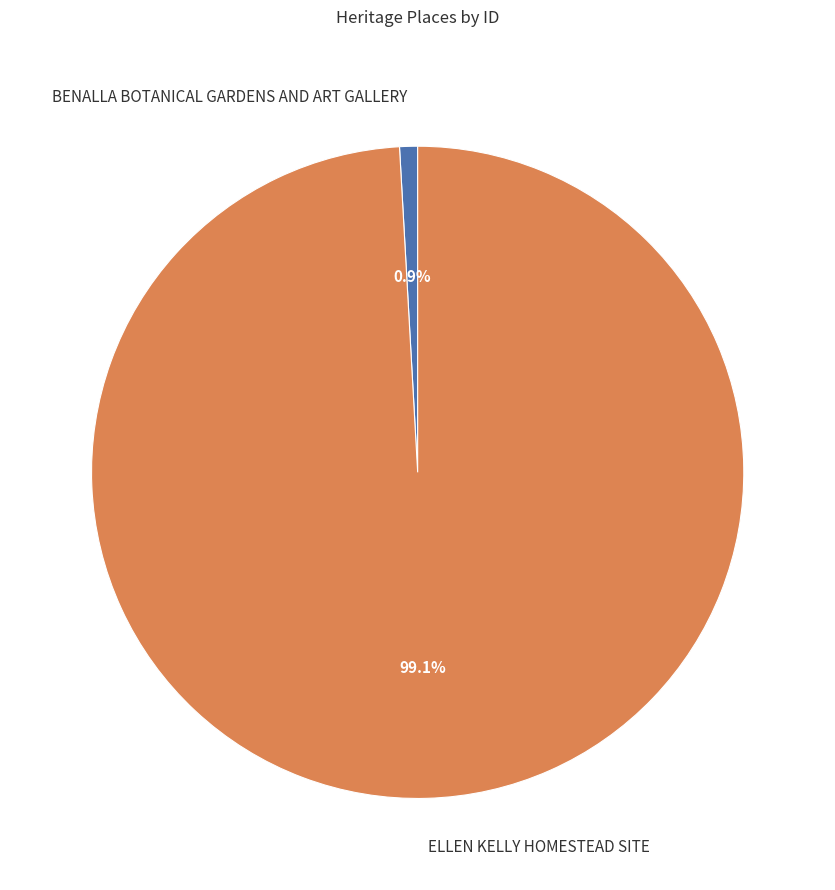

Combined, do ELLEN KELLY HOMESTEAD SITE and BENALLA BOTANICAL GARDENS AND ART GALLERY account for over 50%?

Yes